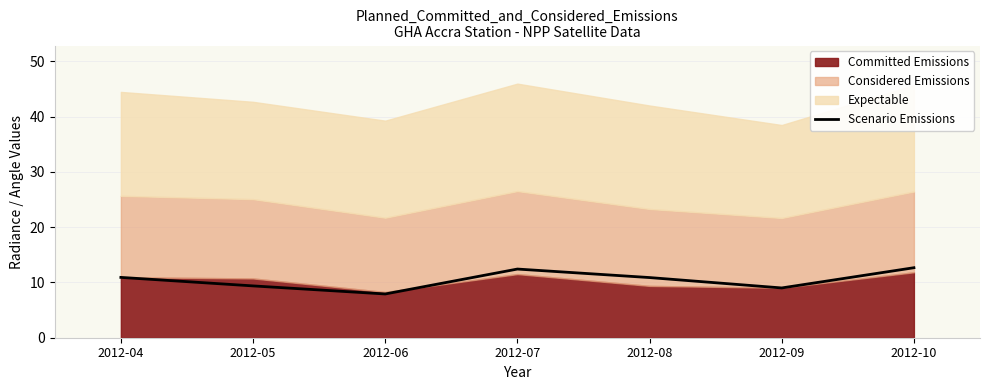

What is the highest value of the Scenario Emissions series?

12.7